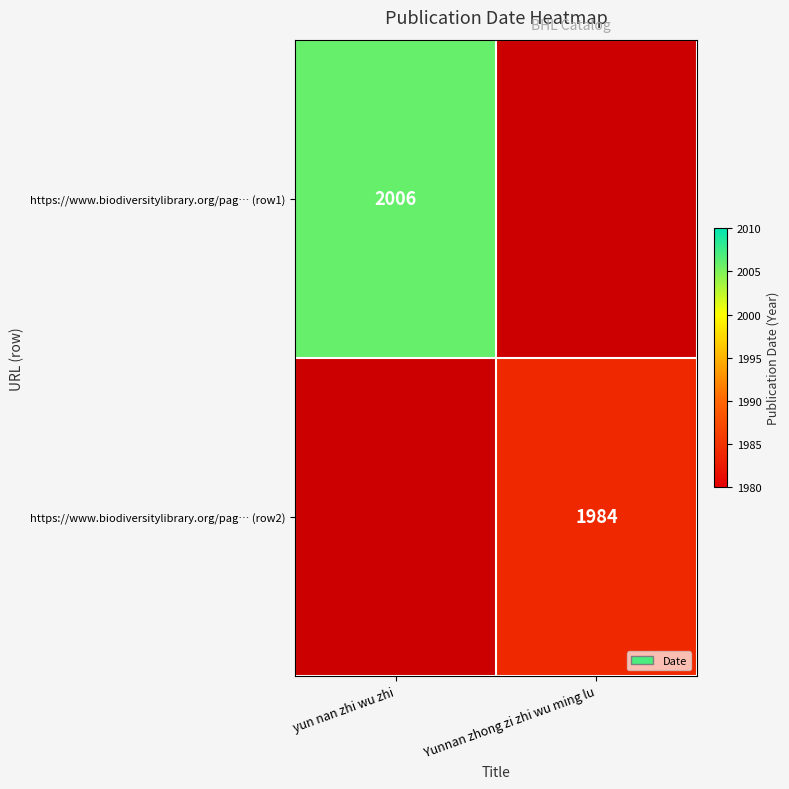

At how many categories does at least one series exceed 2005?

1